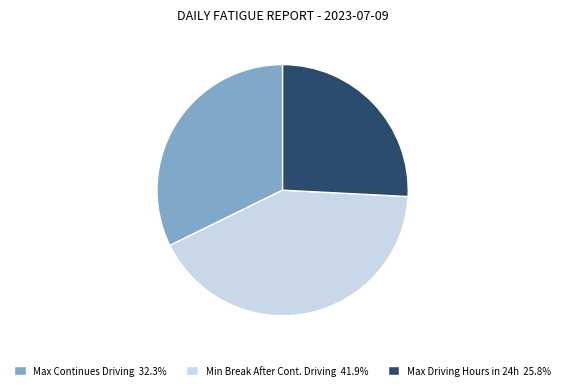

Does Max Driving Hours in 24h 25.8% account for over 50% of the chart?

No